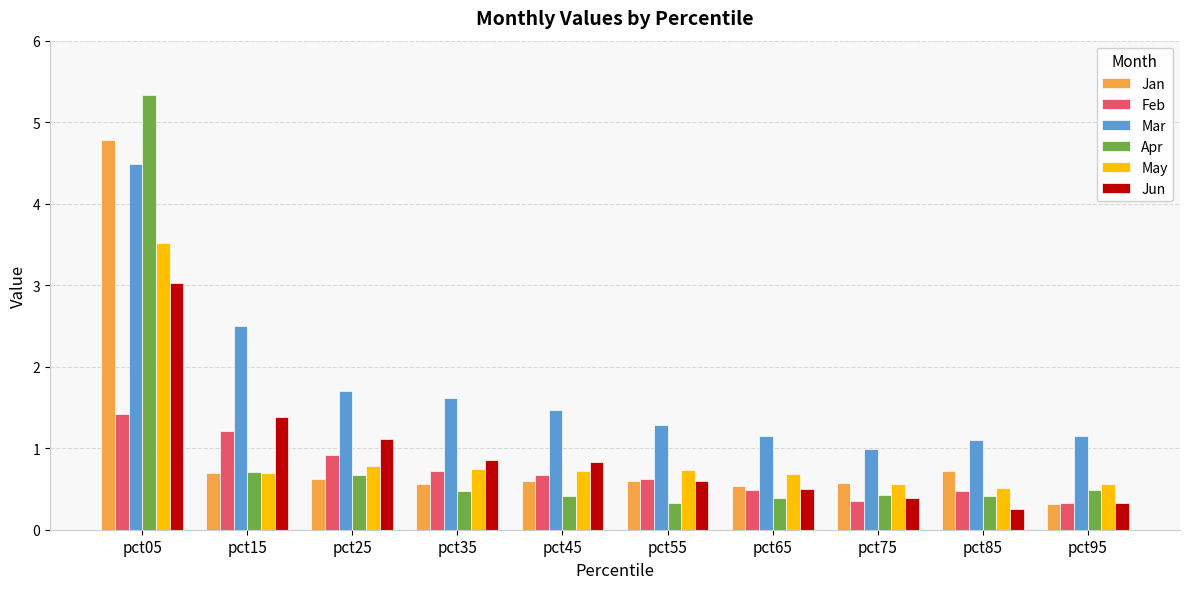

What is the value of the Mar bar at the 2nd from the left?

2.5